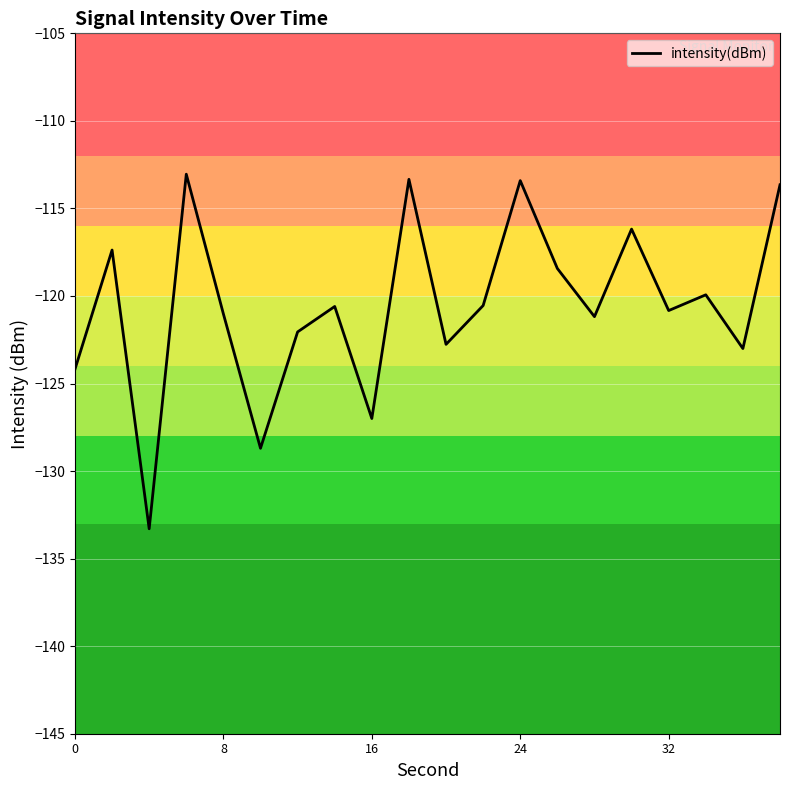

What is the minimum value shown in the chart?

-133.3